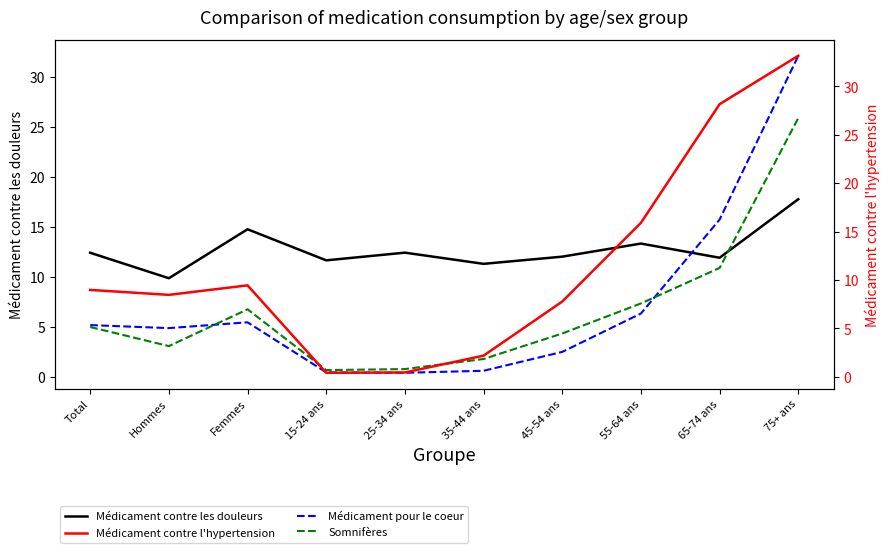

List the labels in order of Somnifères value, smallest first.

15-24 ans, 25-34 ans, 35-44 ans, Hommes, 45-54 ans, Total, Femmes, 55-64 ans, 65-74 ans, 75+ ans